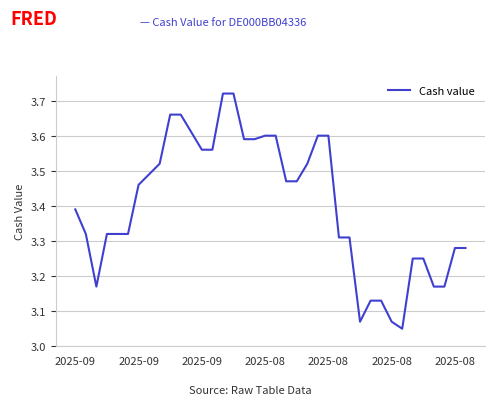

What is the difference between the maximum and minimum values?

0.7